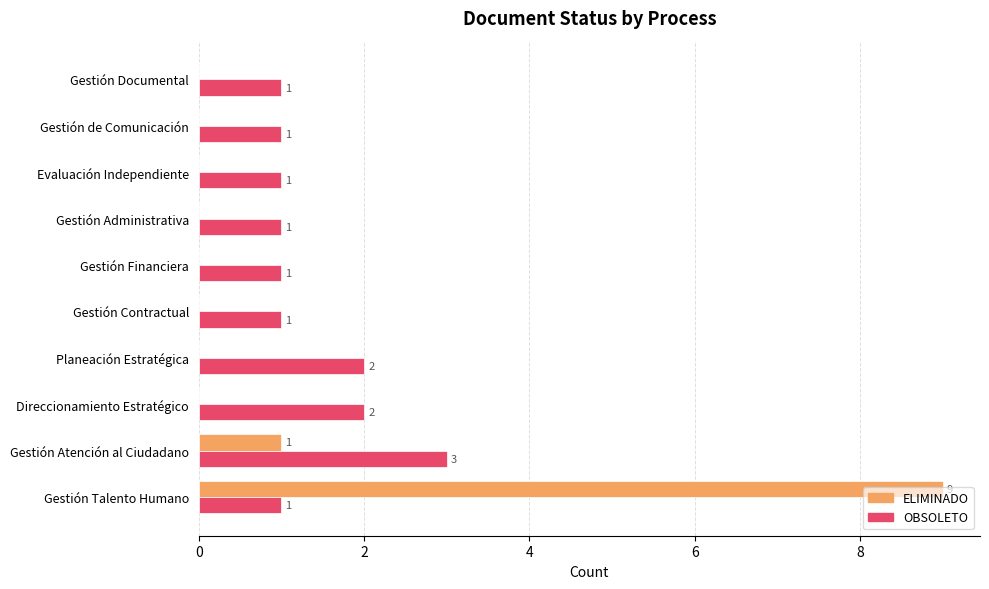

Which series changed the most between Gestión Talento Humano and Evaluación Independiente?

ELIMINADO